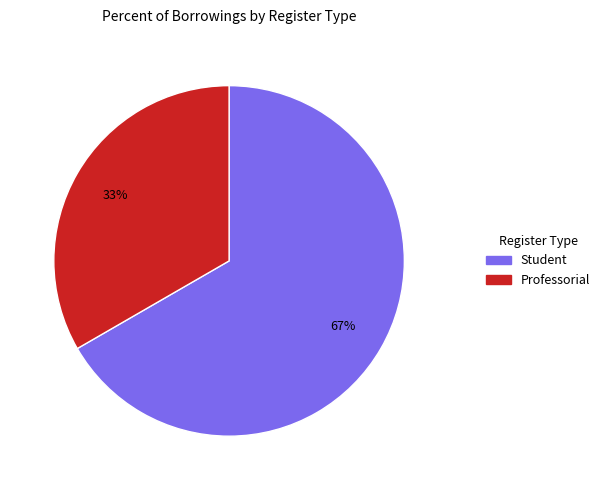

To the nearest percent, what is the average slice percentage?

50%